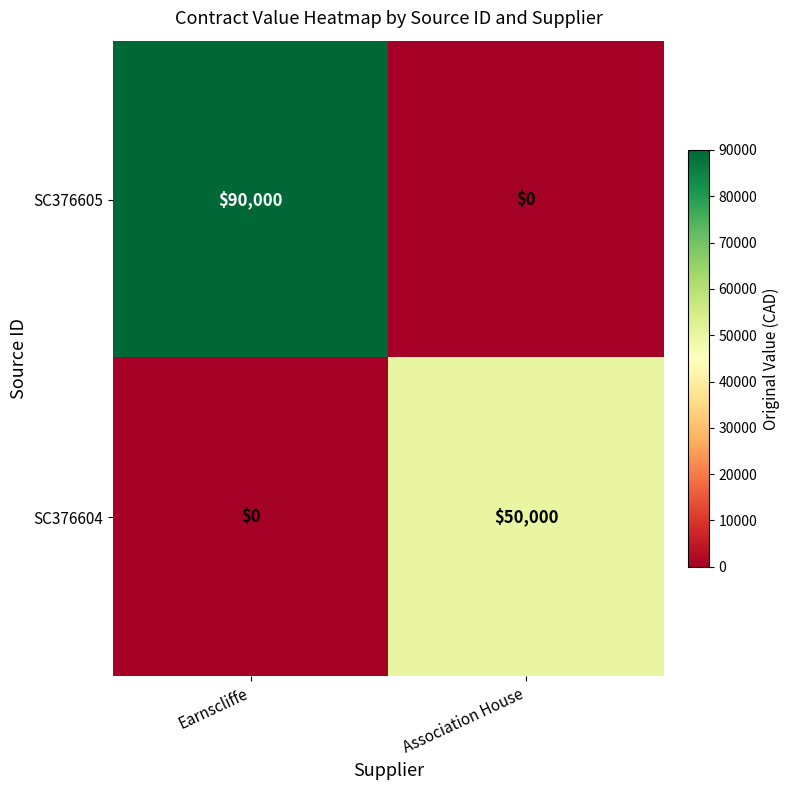

At which category is the sum across all series the highest?

Earnscliffe